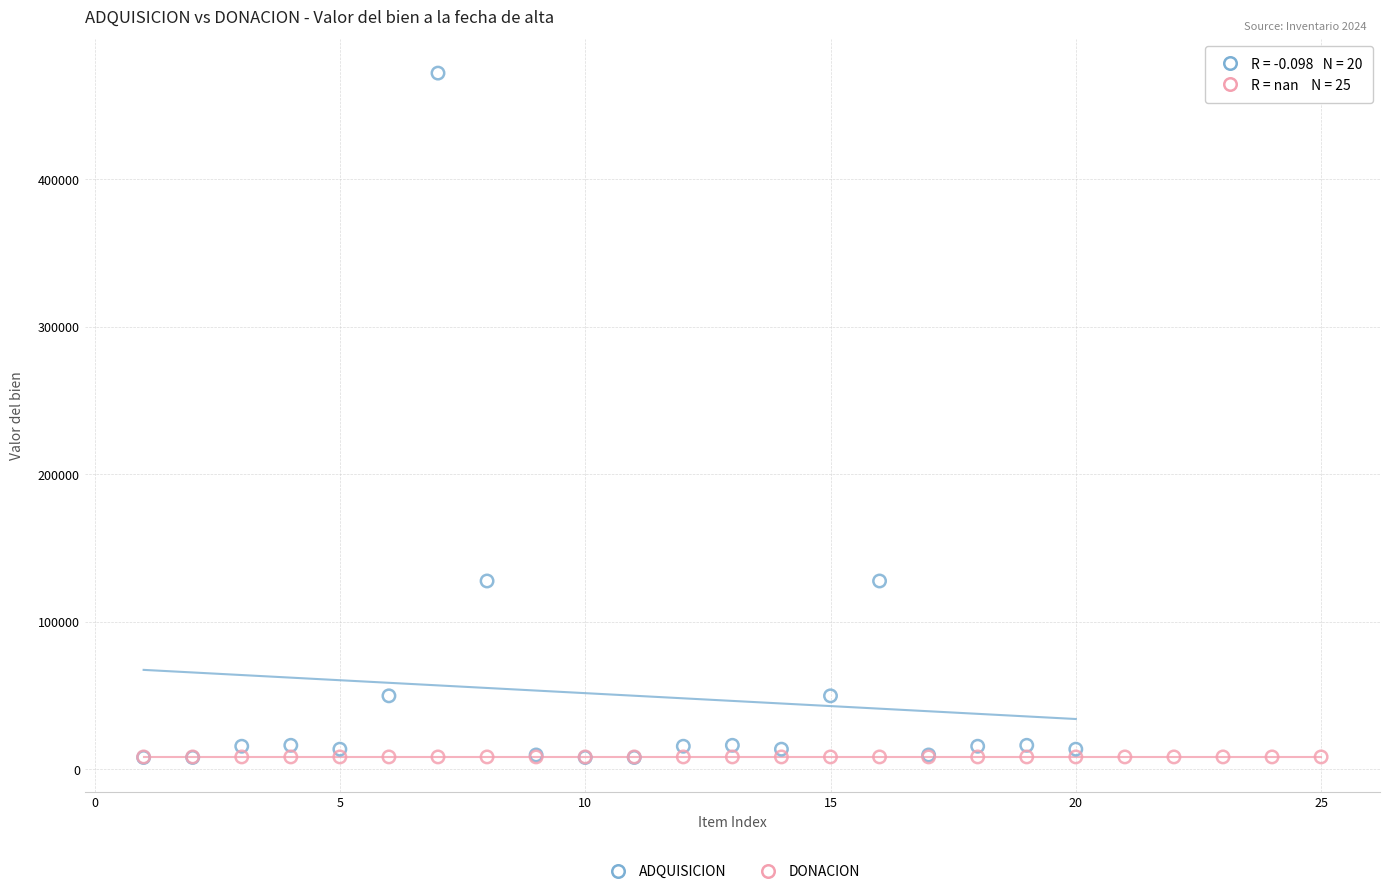

Which series contains the highest Y value?

ADQUISICION